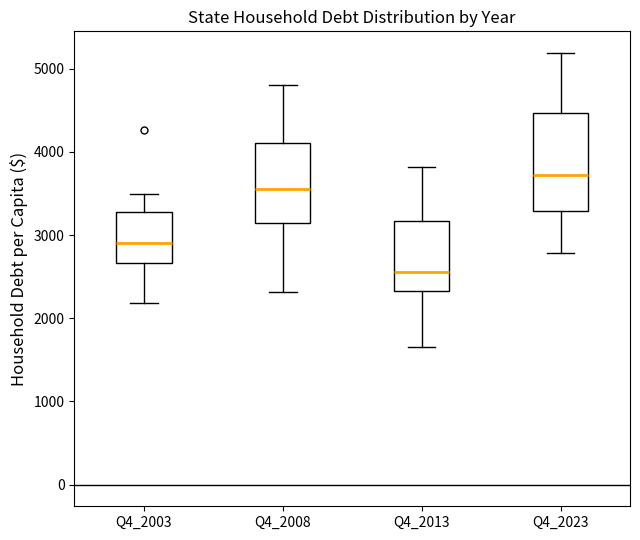

Reading left to right, transcribe this box plot: for each box, give where its median line is, the range the box spans, and where its two whiskers end, as read against the y-axis. The values are not printed on the chart, so give them approximately, as read against the axis.

Q4_2003: median 2900, box 2700 to 3300, whiskers 2200 to 3500
Q4_2008: median 3600, box 3100 to 4100, whiskers 2300 to 4800
Q4_2013: median 2600, box 2300 to 3200, whiskers 1700 to 3800
Q4_2023: median 3700, box 3300 to 4500, whiskers 2800 to 5200